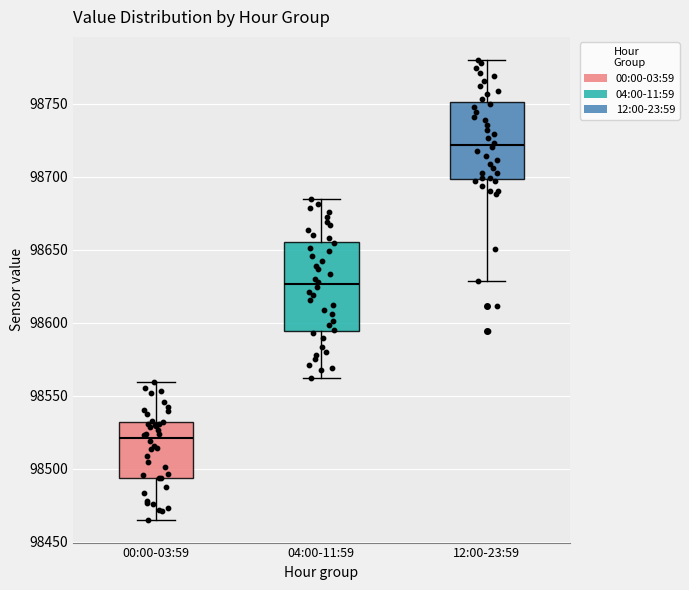

Reading left to right, transcribe this box plot: for each box, give where its median line is, the range the box spans, and where its two whiskers end, as read against the y-axis. The values are not printed on the chart, so give them approximately, as read against the axis.

00:00-03:59: median 98520, box 98495 to 98530, whiskers 98465 to 98560
04:00-11:59: median 98625, box 98595 to 98655, whiskers 98560 to 98685
12:00-23:59: median 98720, box 98700 to 98750, whiskers 98630 to 98780